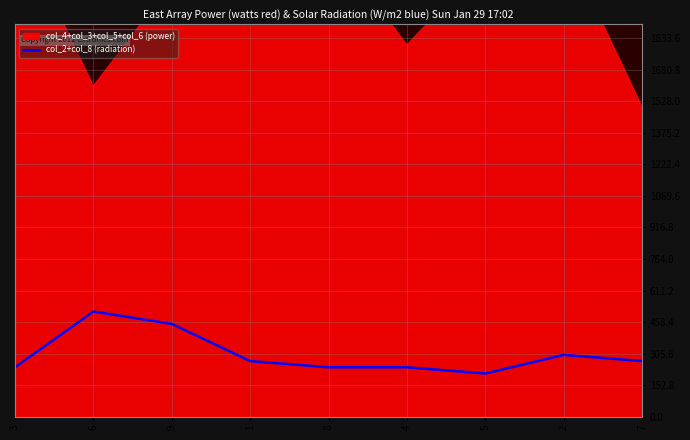

What is the sum of all values?

2730